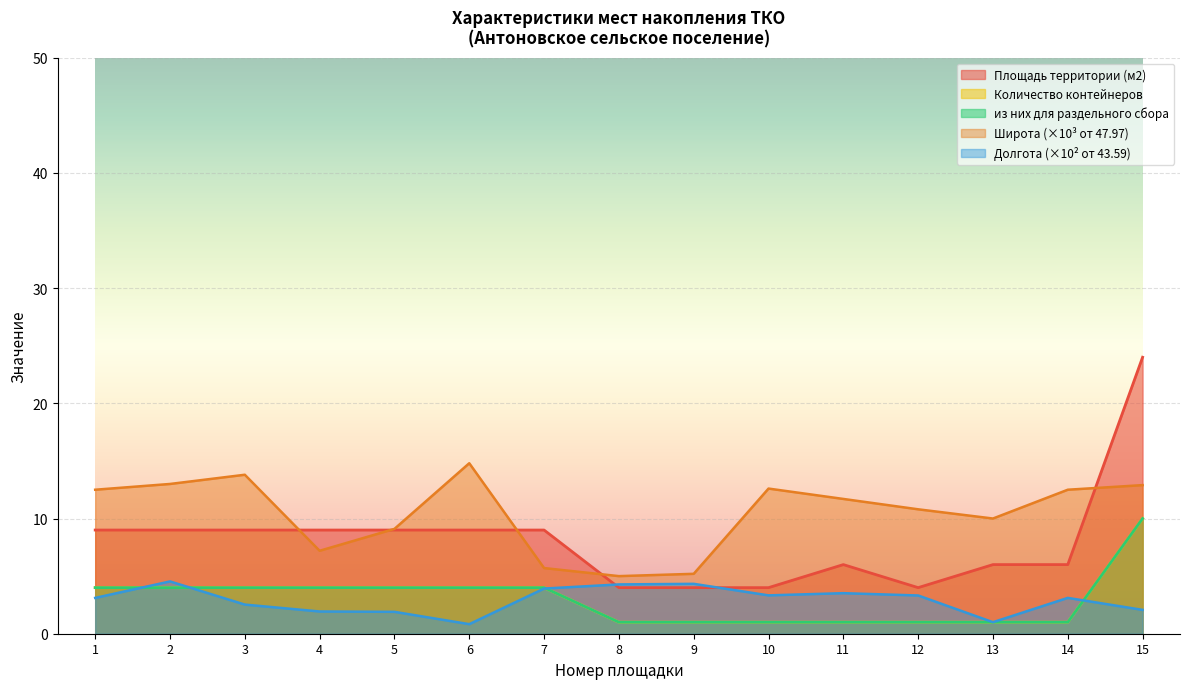

The Долгота series shows 2.5 at 3. True or false?

True